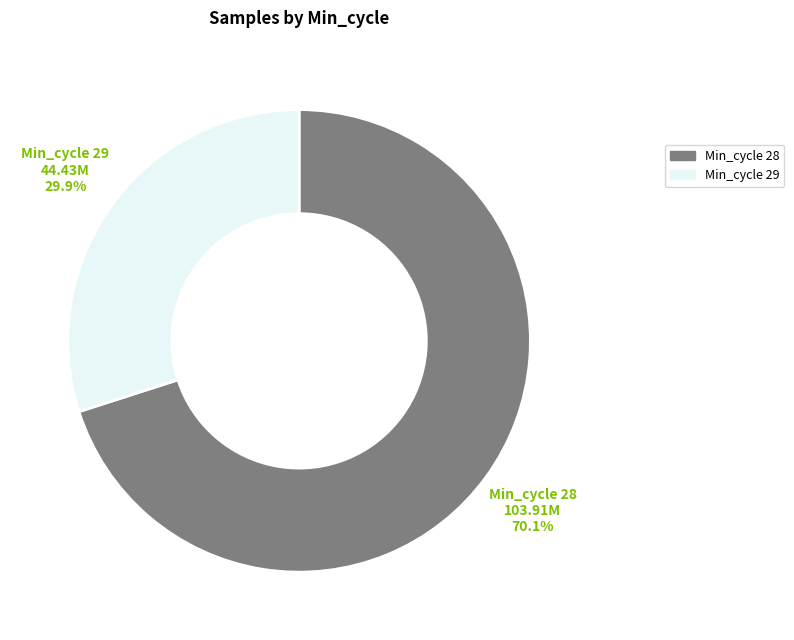

Count the number of slices in the pie.

2